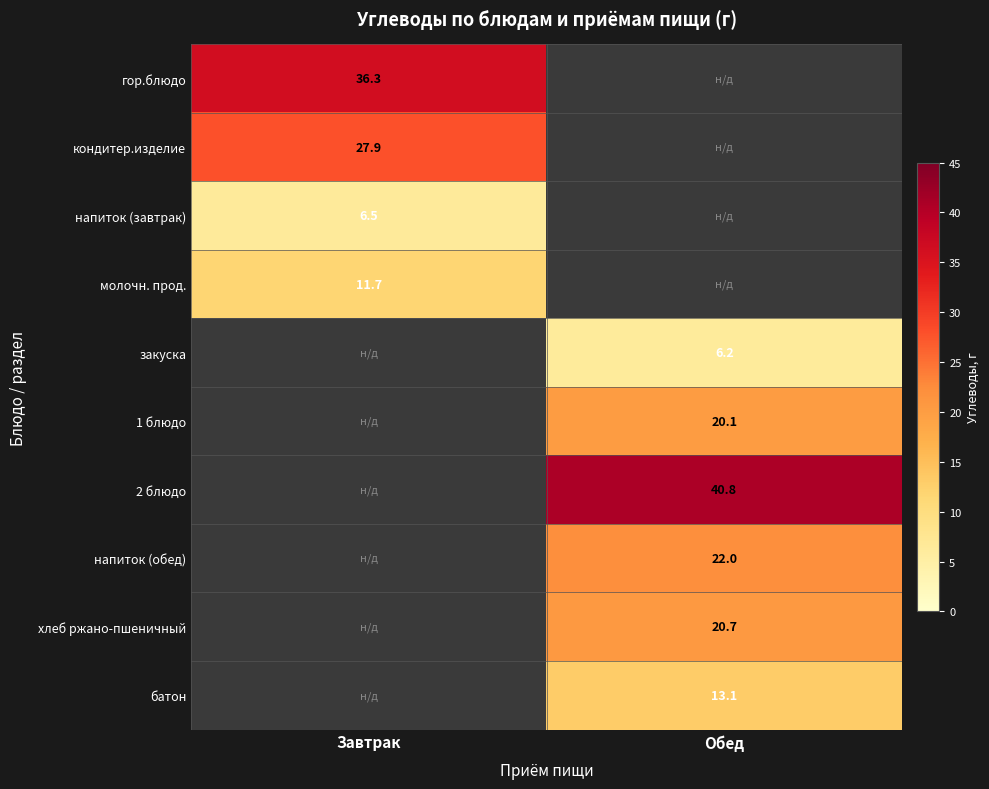

At how many categories does at least one series exceed 10?

2